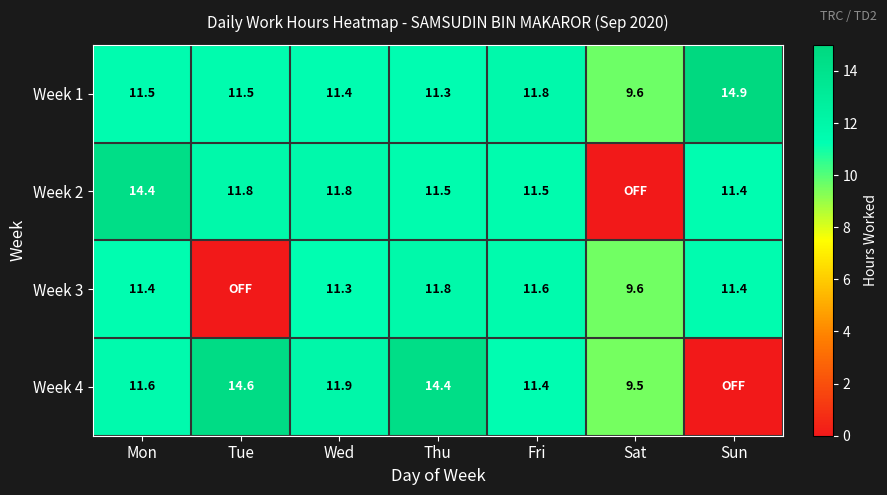

Which has a higher value, Thu or Sun?

Sun